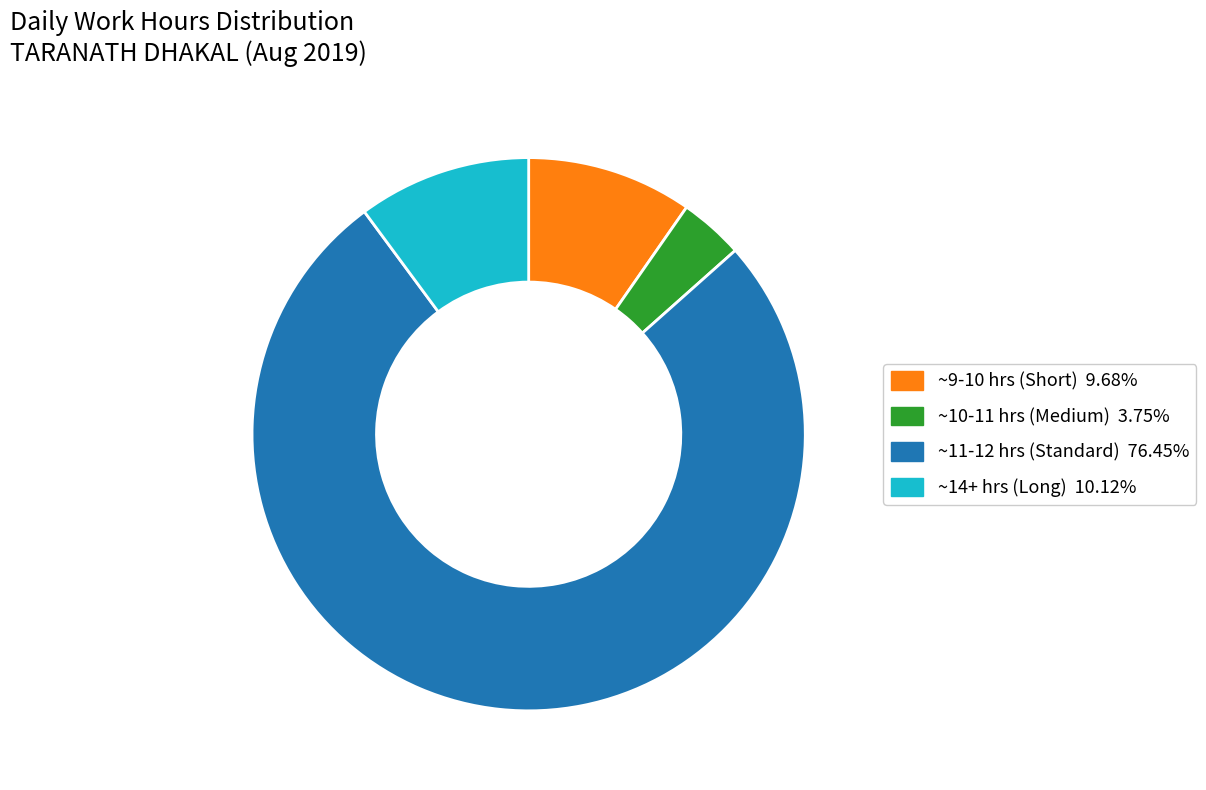

Does any single category account for the majority?

Yes